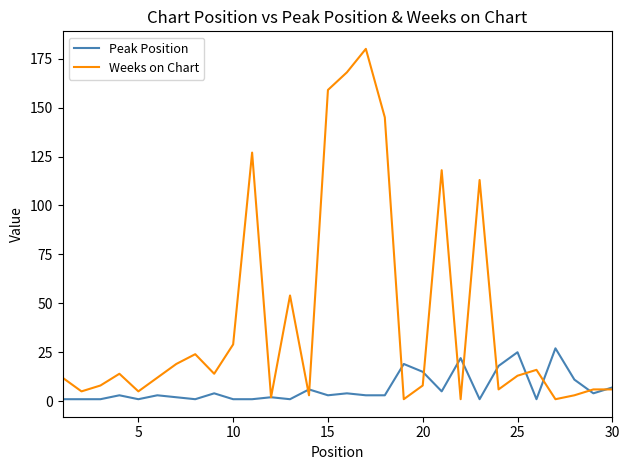

At how many categories does at least one series exceed 42?

8